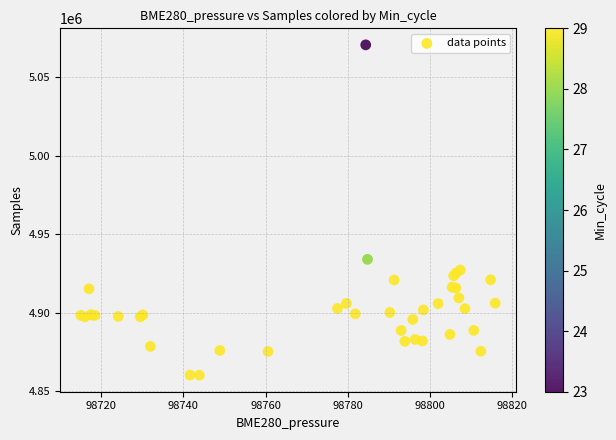

What Y value in the scatter plot is closest to 4965407?

4933989